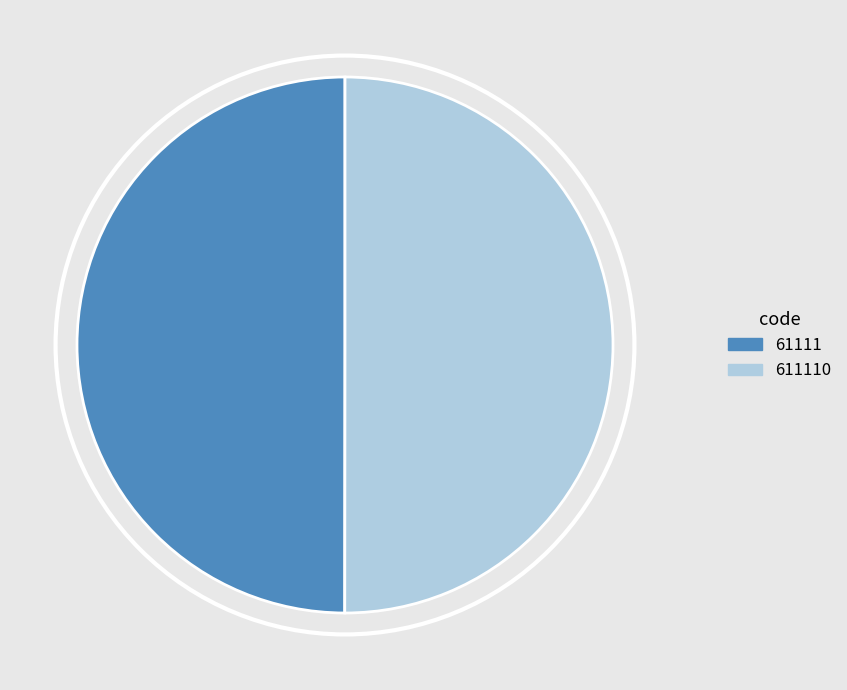

Is it true that 611110 is 56% of the pie?

False